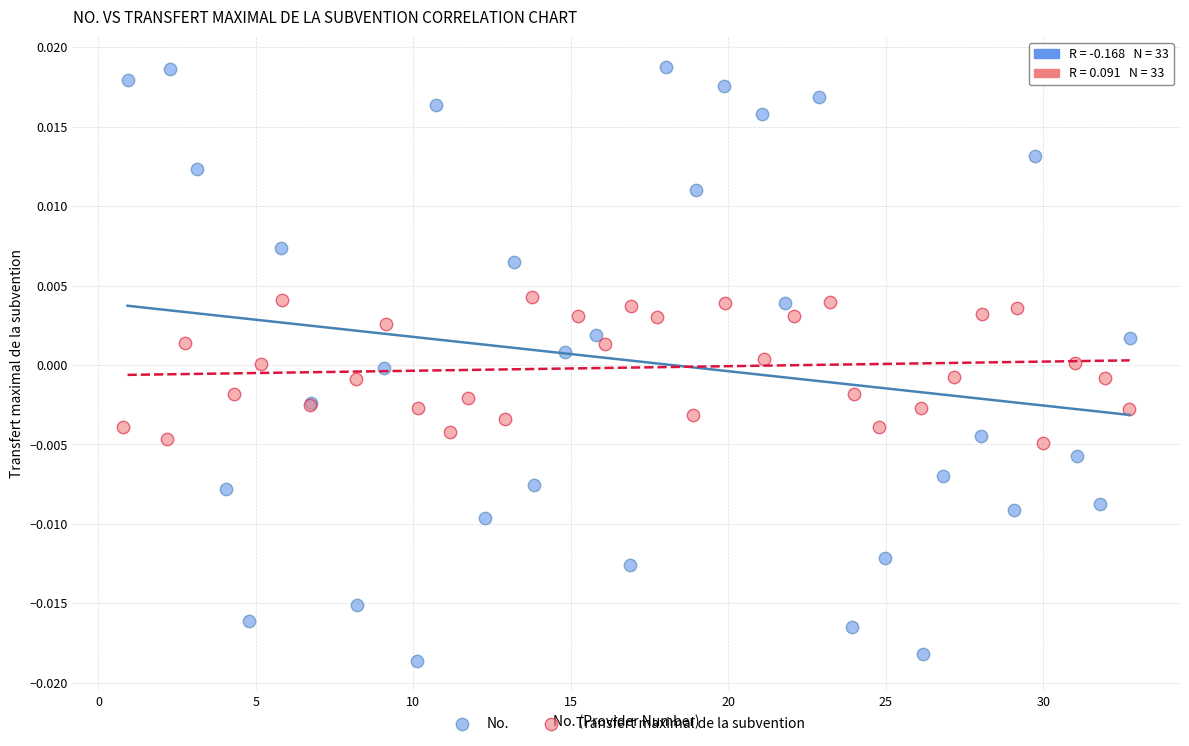

Which series contains the highest Y value?

No.